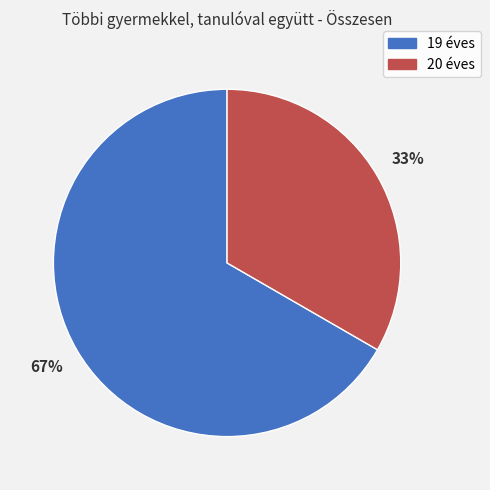

Does any single category account for the majority?

Yes